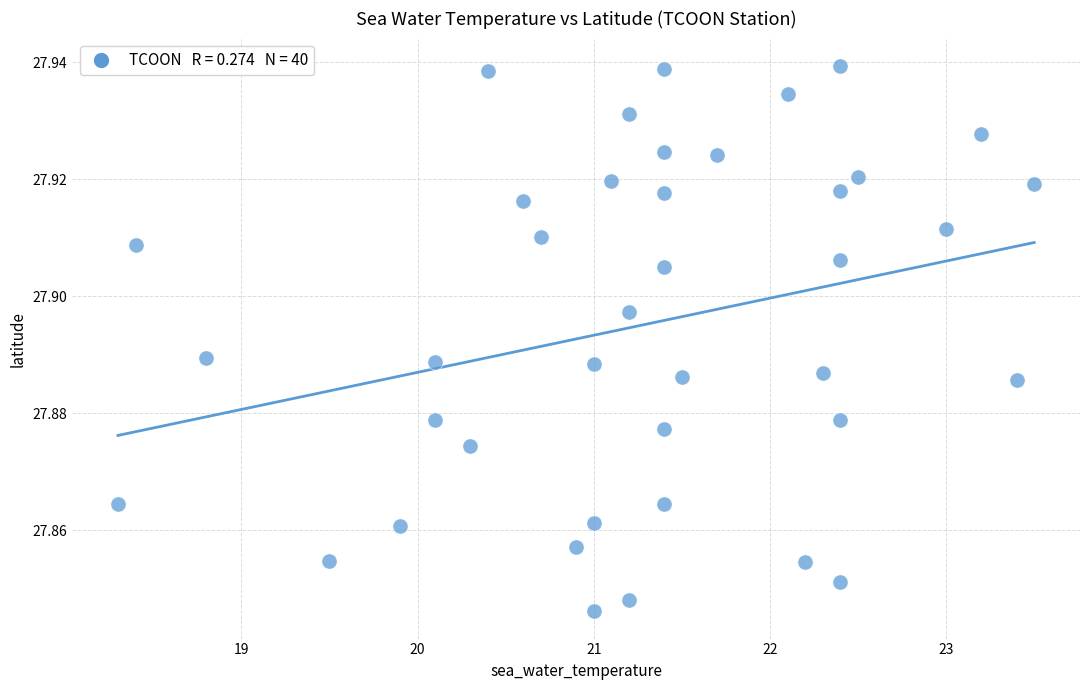

What is the range of X values (max minus min)?

5.2